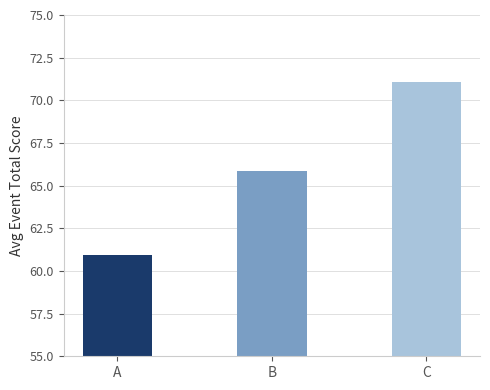

What is the sum of the values at B and A?

126.7